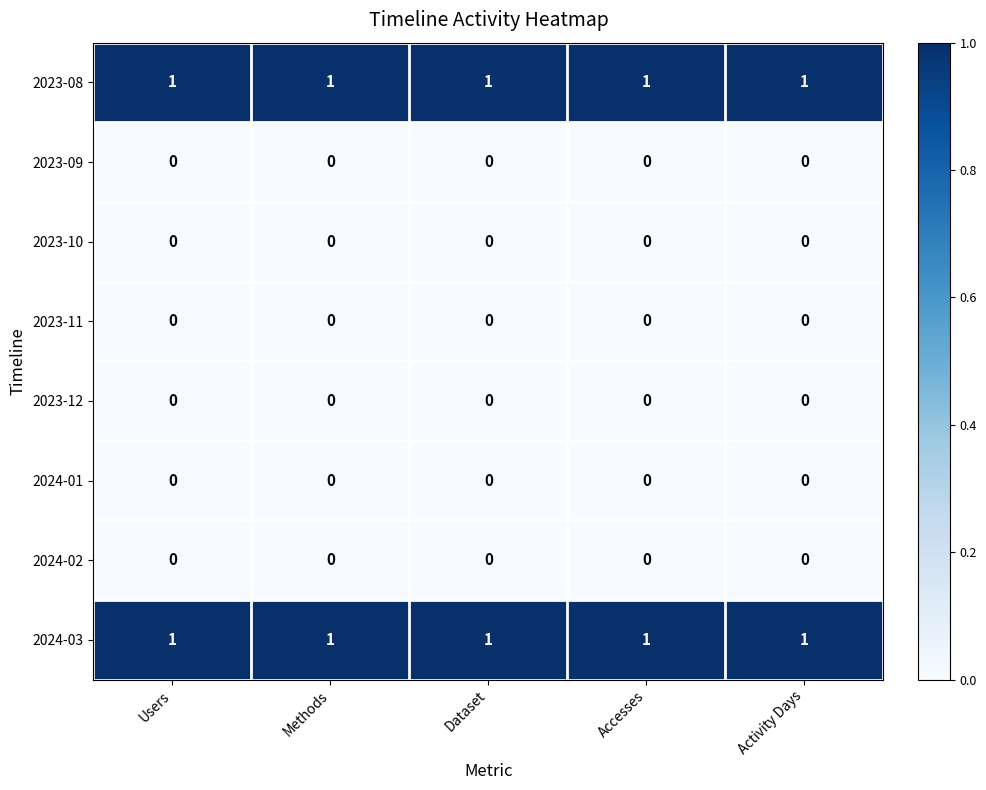

Is the value of 2023-10 at Activity Days greater than the value of 2024-03 at Accesses?

No